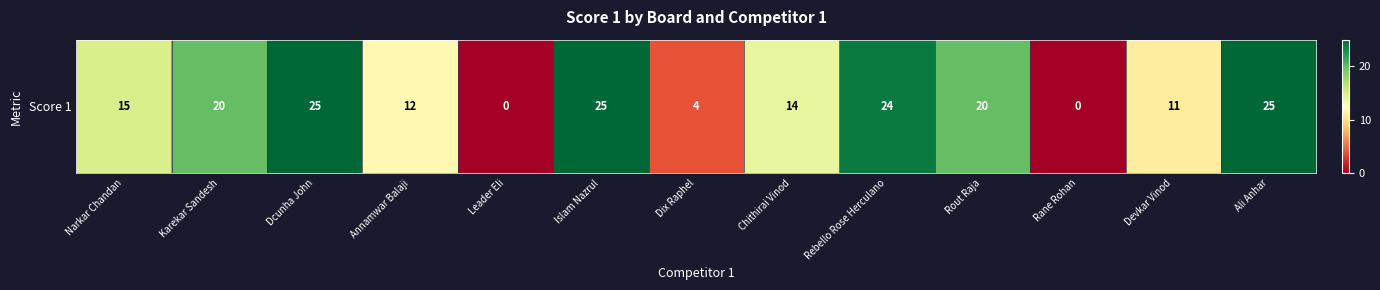

List the labels in order of value, smallest first.

Leader Eli, Rane Rohan, Dix Raphel, Devkar Vinod, Annamwar Balaji, Chithirai Vinod, Narkar Chandan, Karekar Sandesh, Rout Raja, Rebello Rose Herculano, Dcunha John, Islam Nazrul, Ali Anhar